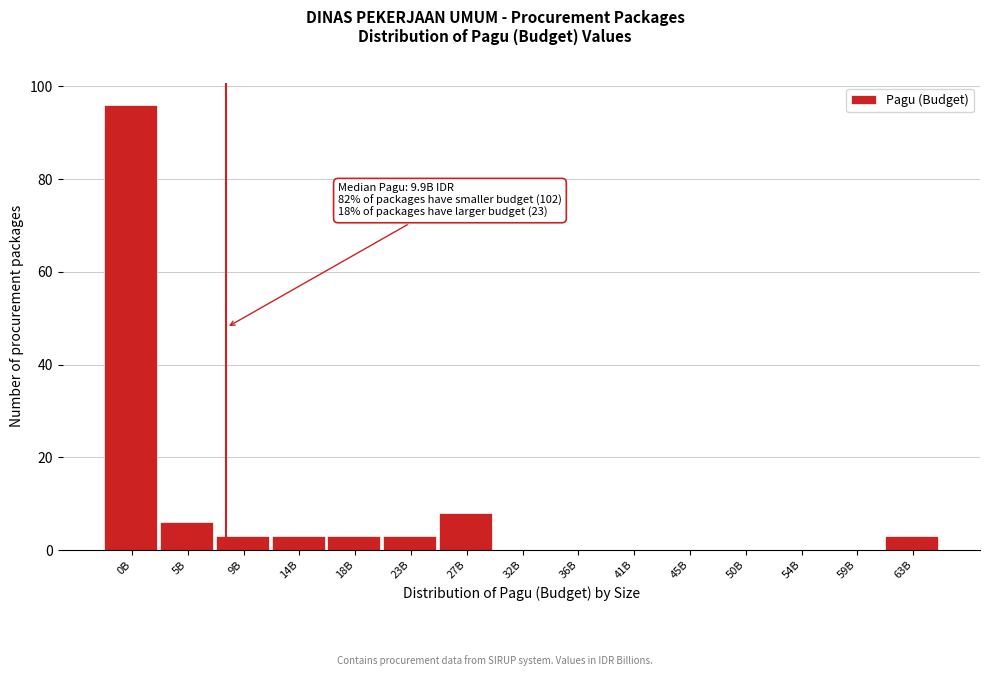

Reading left to right, transcribe all the data shown in this chart.

0B=96	5B=6	9B=3	14B=3	18B=3	23B=3	27B=8	32B=0	36B=0	41B=0	45B=0	50B=0	54B=0	59B=0	63B=3